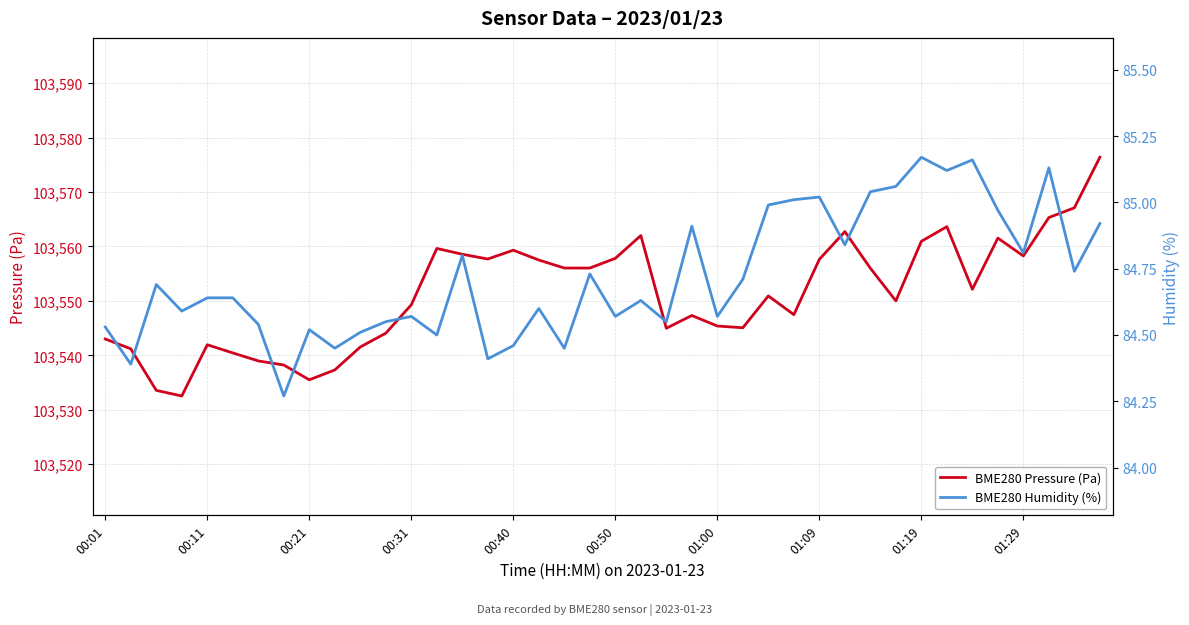

True or false: BME280 Pressure (Pa) has a value of 103541.9 at 00:11.

True